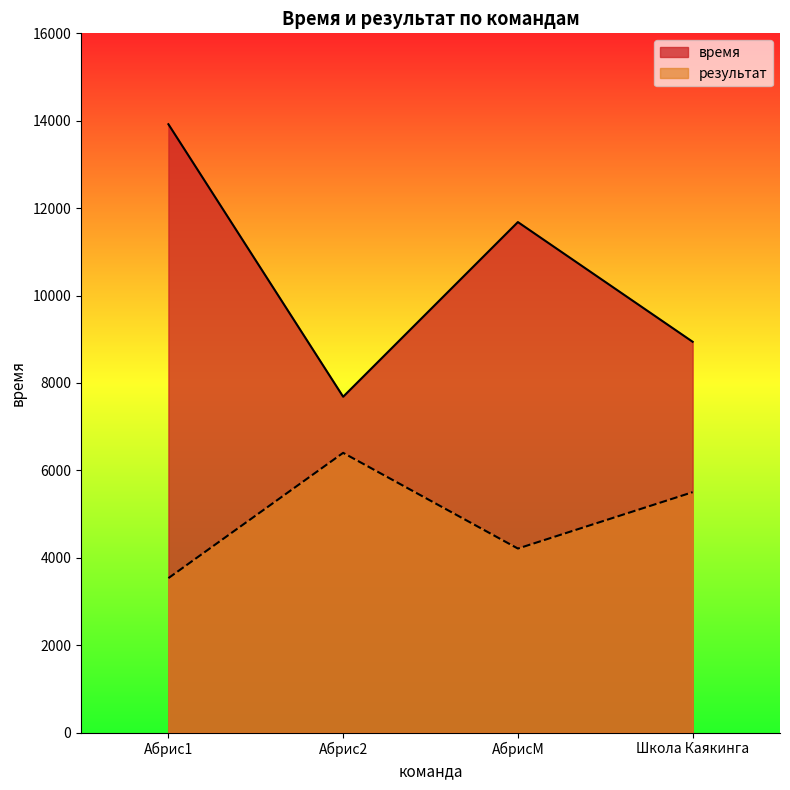

List the labels in order of результат value, largest first.

Абрис2, Школа Каякинга, АбрисМ, Абрис1